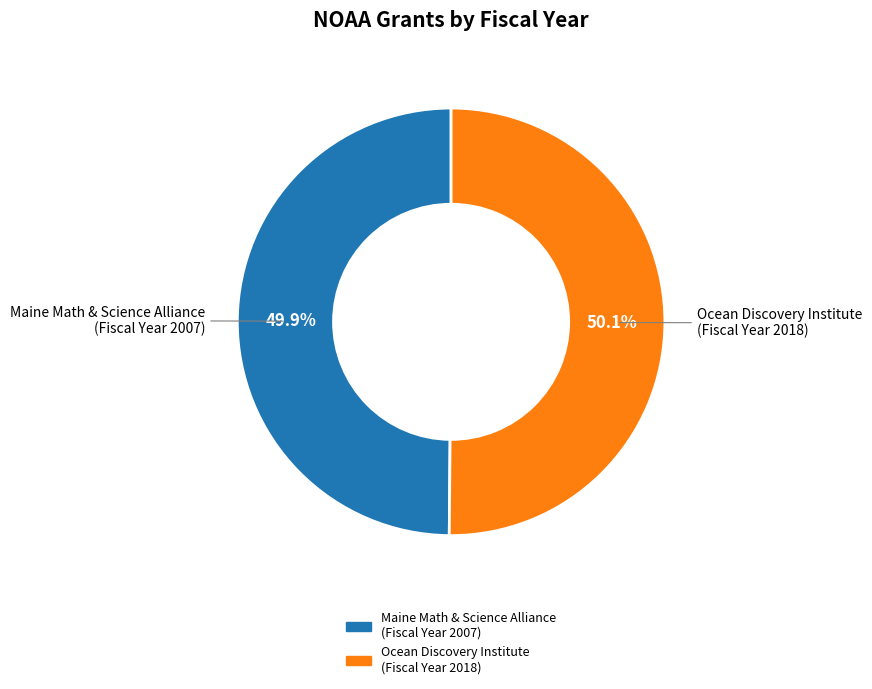

Combined, do Maine Math & Science Alliance (Fiscal Year 2007) and Ocean Discovery Institute (Fiscal Year 2018) account for over 50%?

Yes